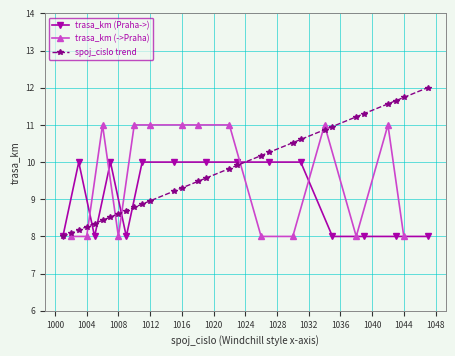

What is the sum of all trasa_km (->Praha) values?

144